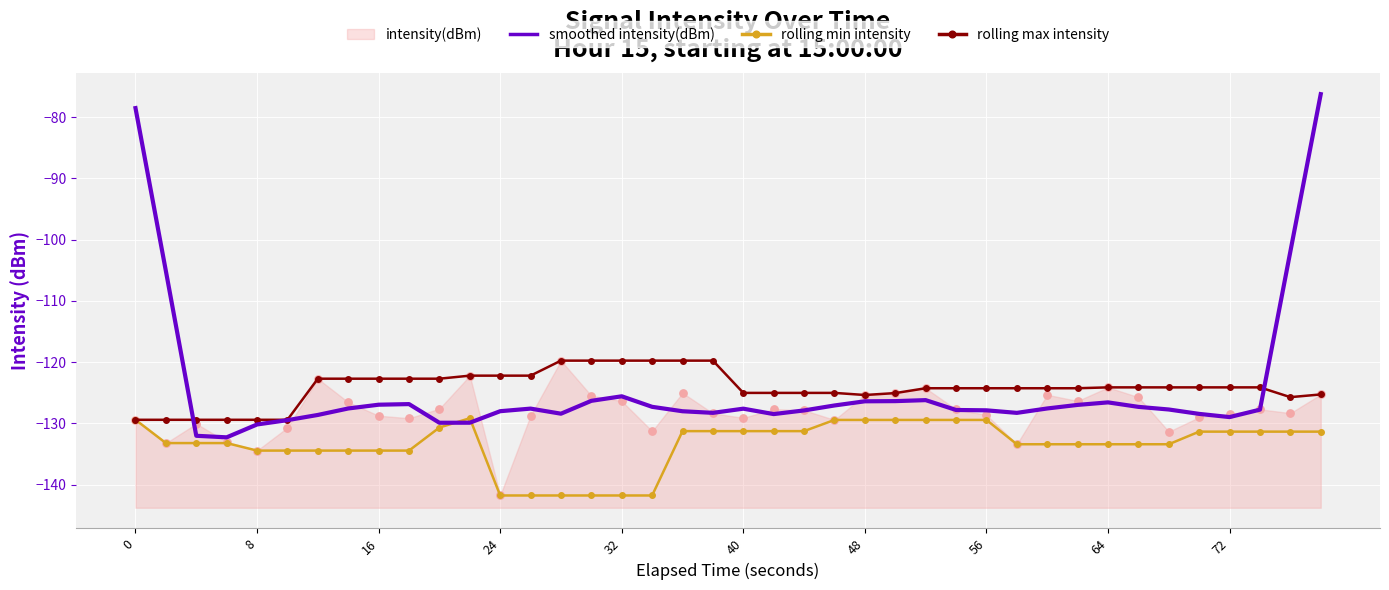

Which series reaches the maximum Y coordinate?

smoothed intensity(dBm)